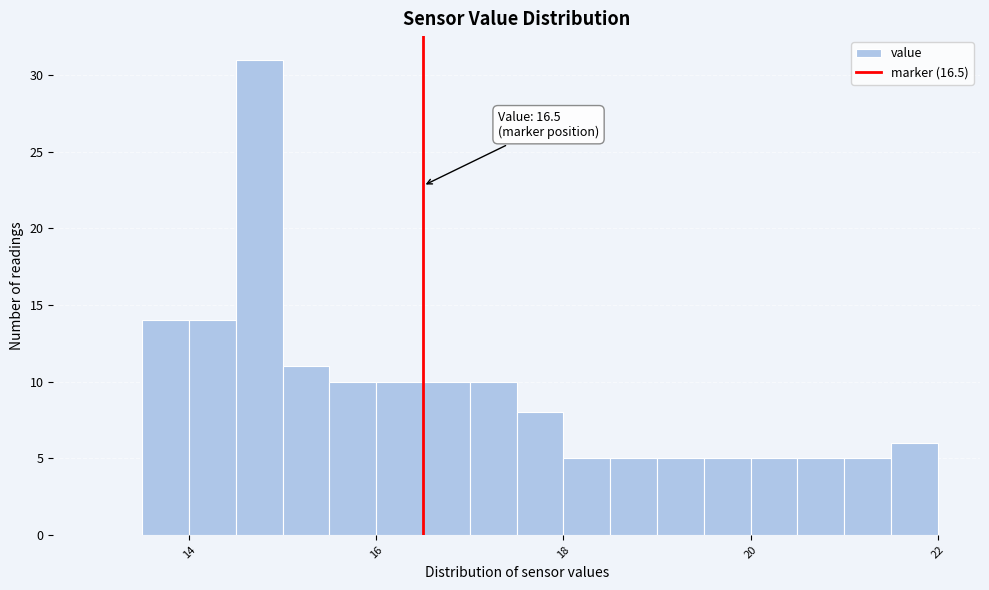

Read against the x-axis, roughly where is the centre of the tallest bar?

14.8